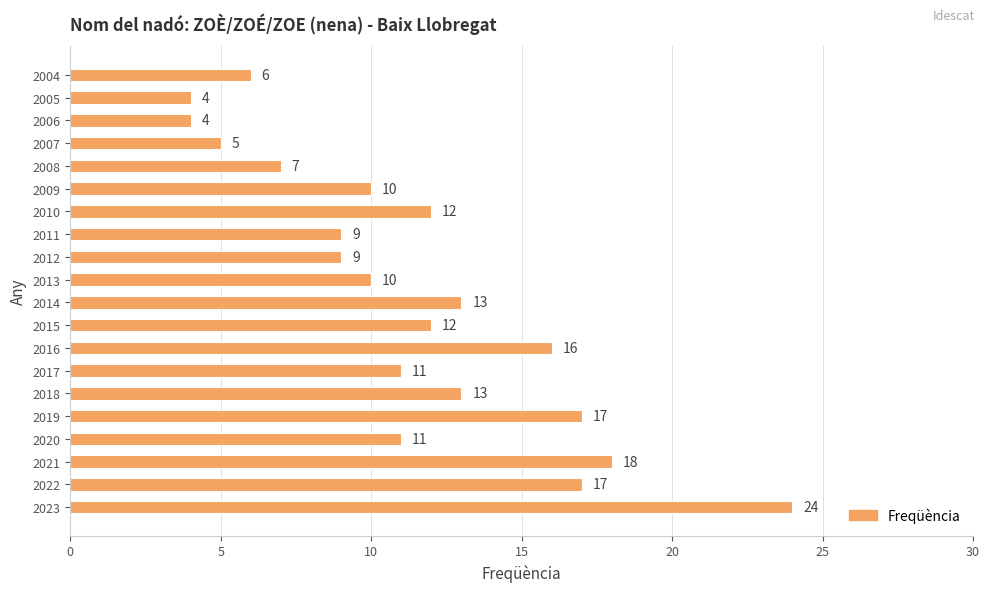

Reading bottom to top, what are all the values shown in this chart?

2023=24	2022=17	2021=18	2020=11	2019=17	2018=13	2017=11	2016=16	2015=12	2014=13	2013=10	2012=9	2011=9	2010=12	2009=10	2008=7	2007=5	2006=4	2005=4	2004=6